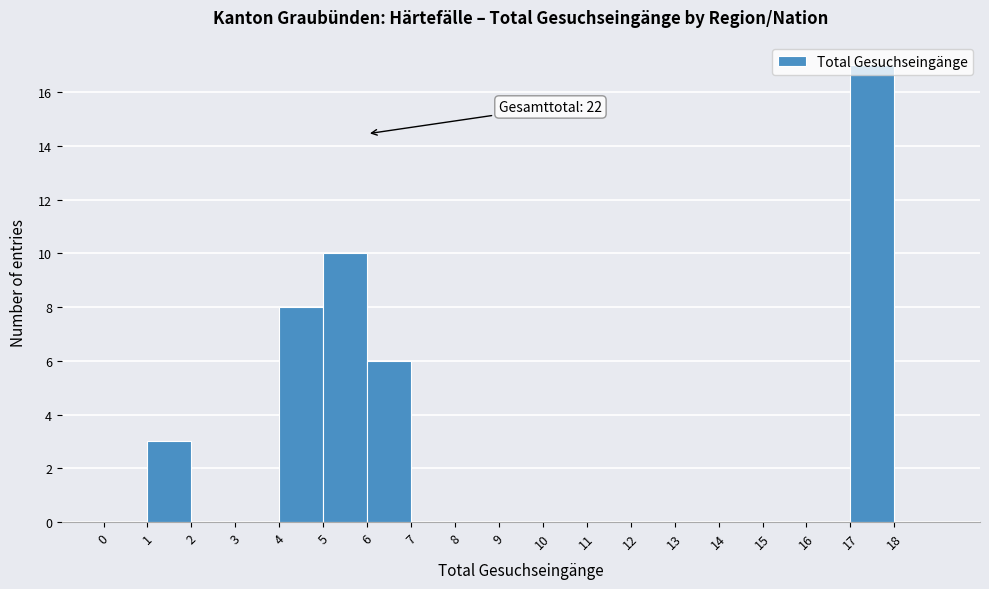

Which range on the x-axis has the tallest bar?

17 to 18